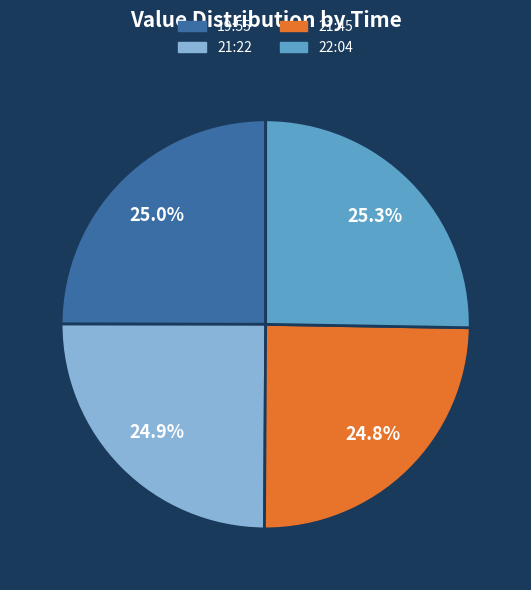

Is there any slice that represents more than half of the pie?

No